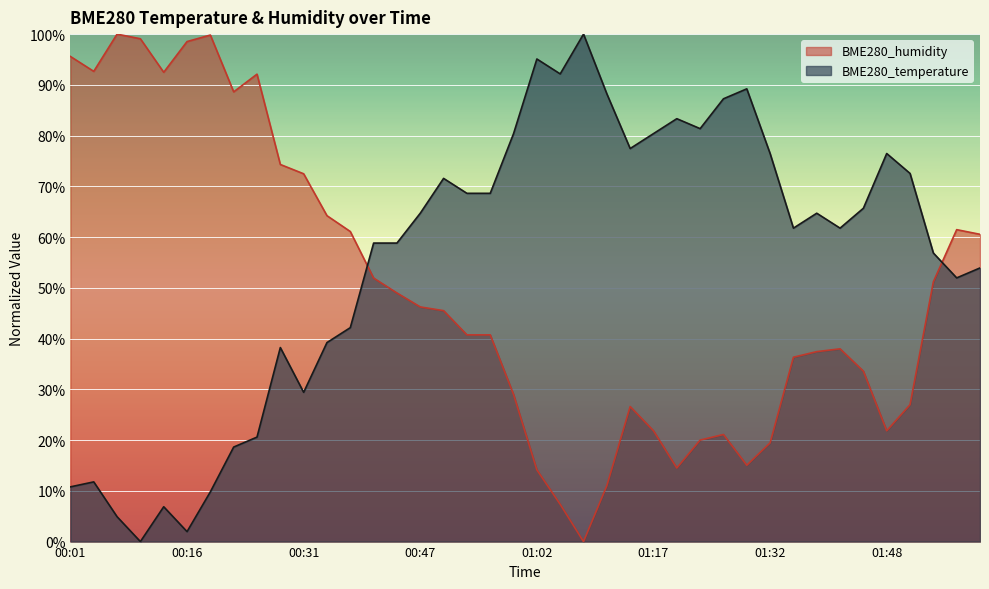

The value of BME280_temperature at 00:38 is 42.2. True or false?

True